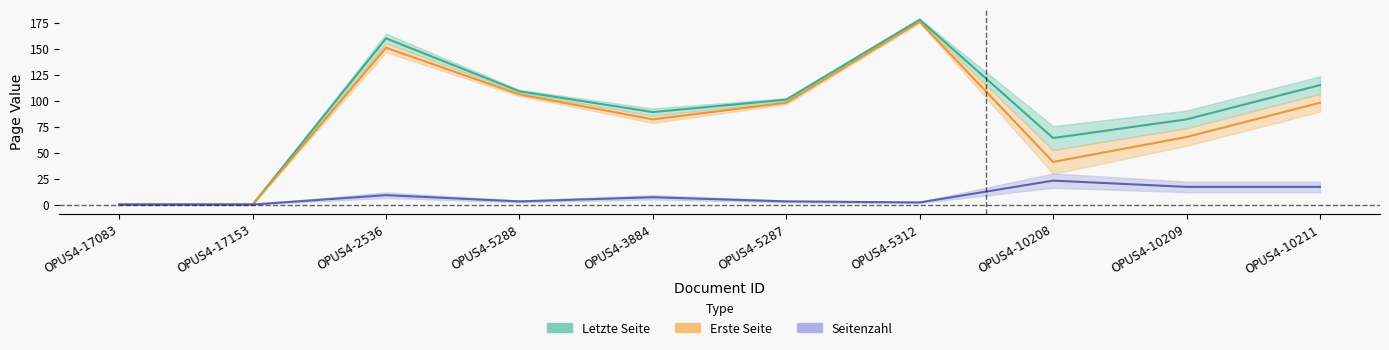

What position from the right is OPUS4-17083?

10